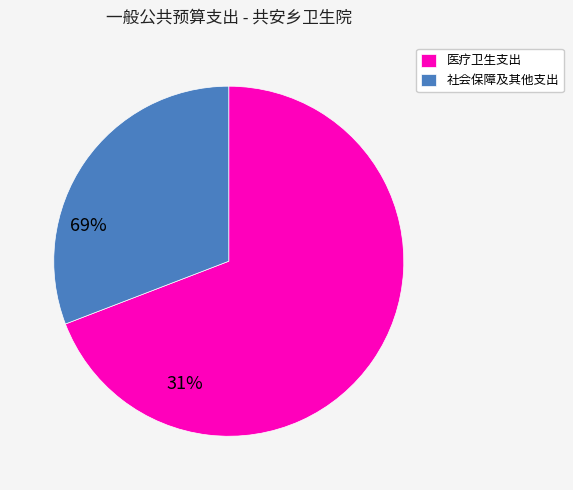

The 社会保障及其他支出 slice represents 21% of the pie. True or false?

False